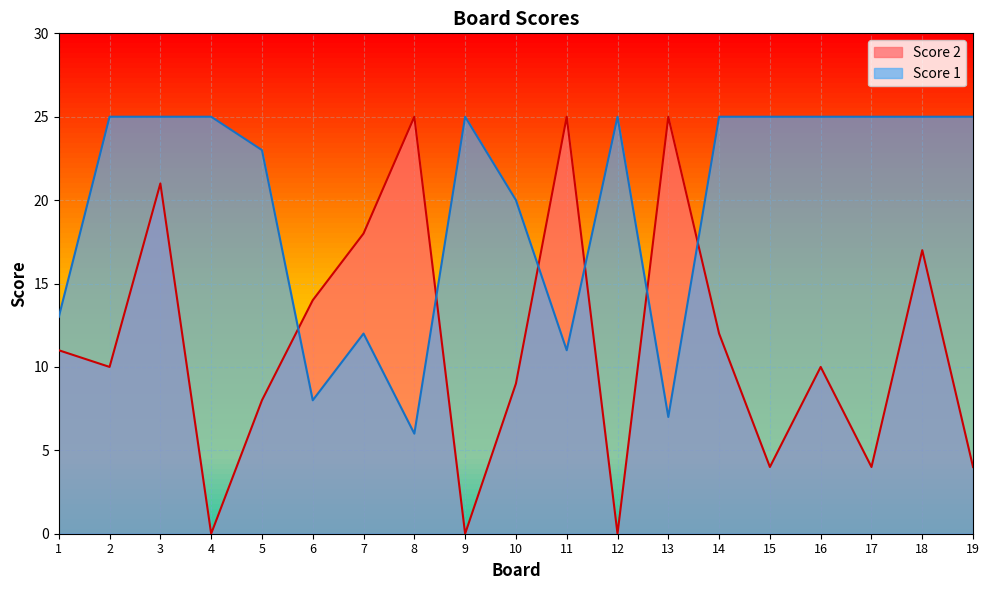

True or false: Score 2 has a value of 3 at 10.

False